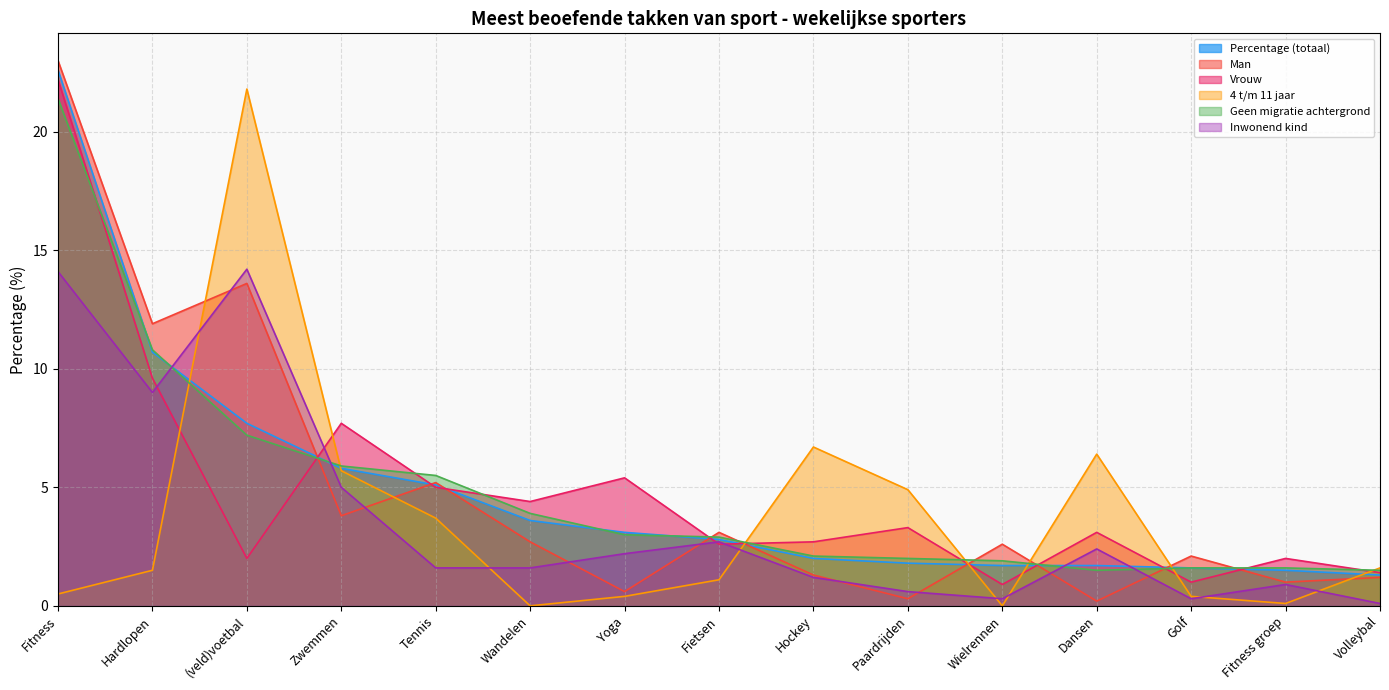

List the series in order of their peak value, highest first.

Man, Percentage (totaal), Vrouw, 4 t/m 11 jaar, Geen migratie achtergrond, Inwonend kind